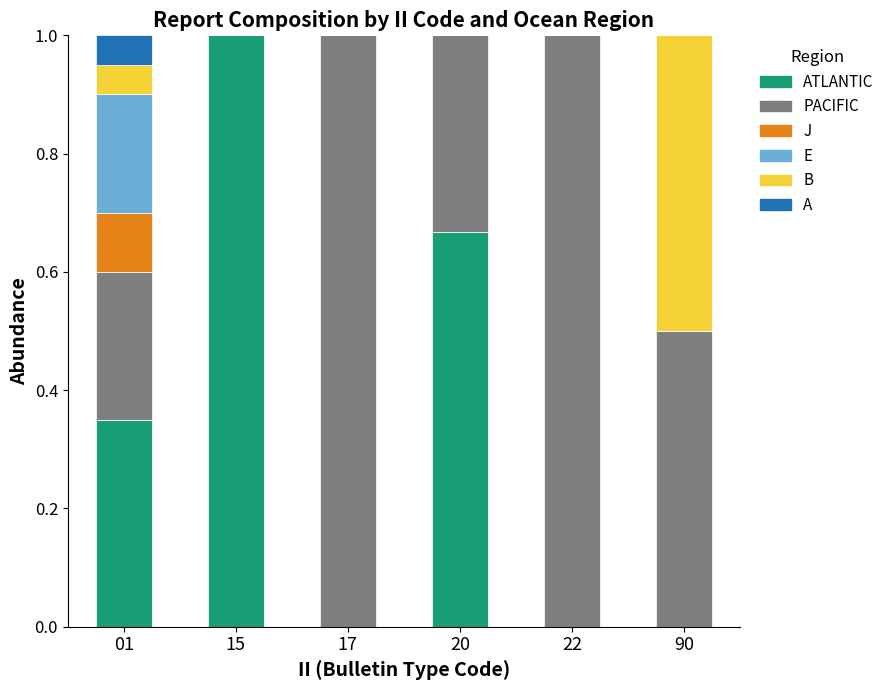

What is the total value across all series at 20?

1.0